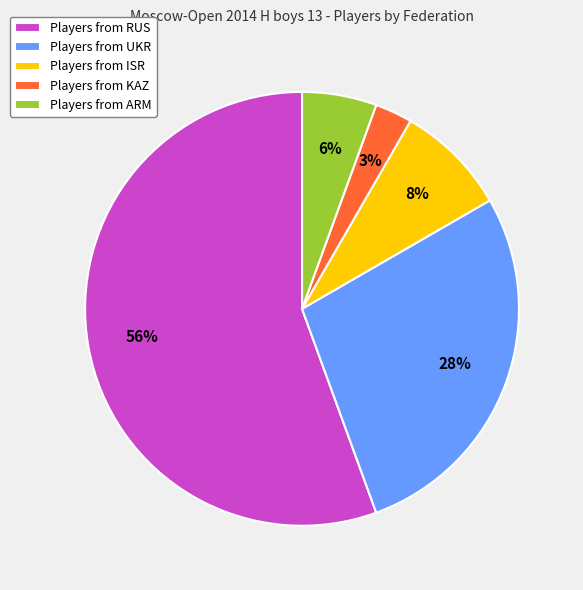

To the nearest percent, what is the average slice percentage?

20%